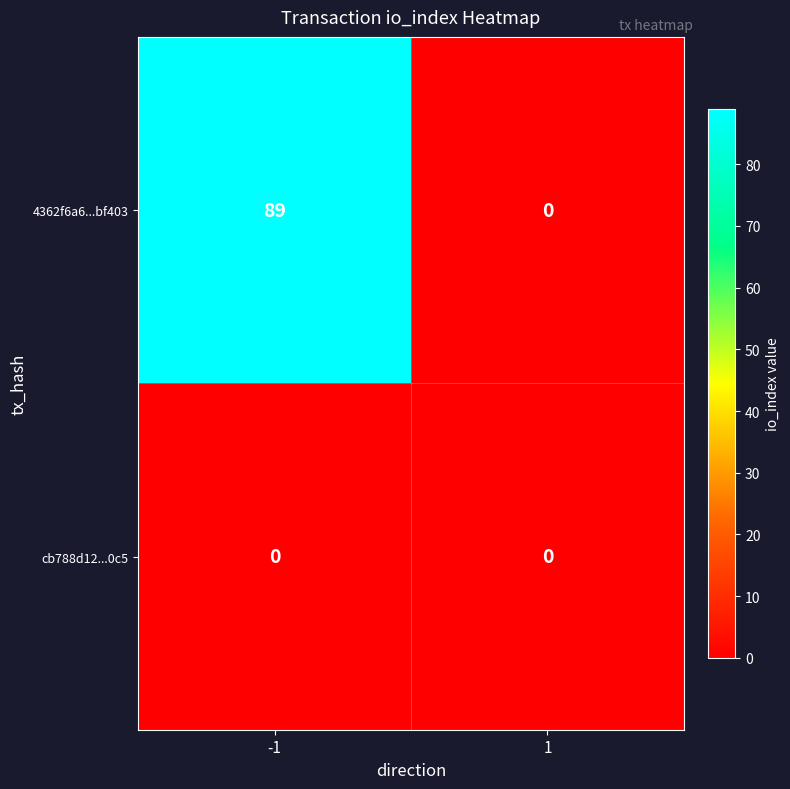

What value does the 4362f6a6...bf403 series have at -1?

89